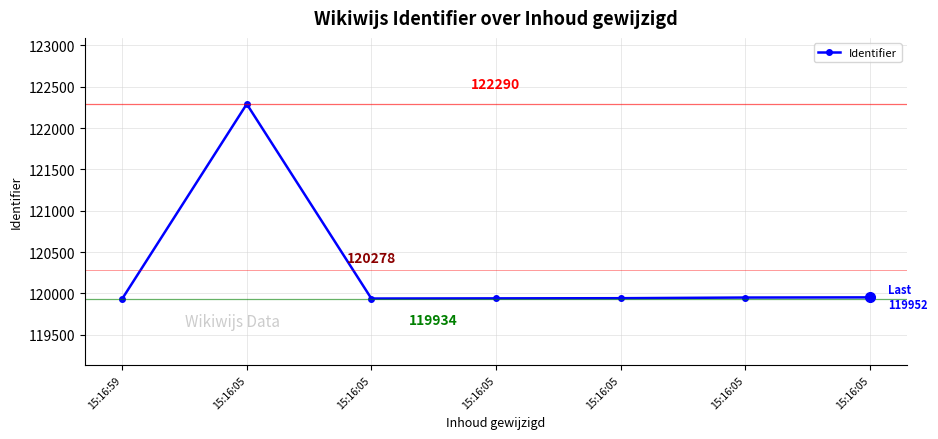

How many distinct data groups are displayed?

1